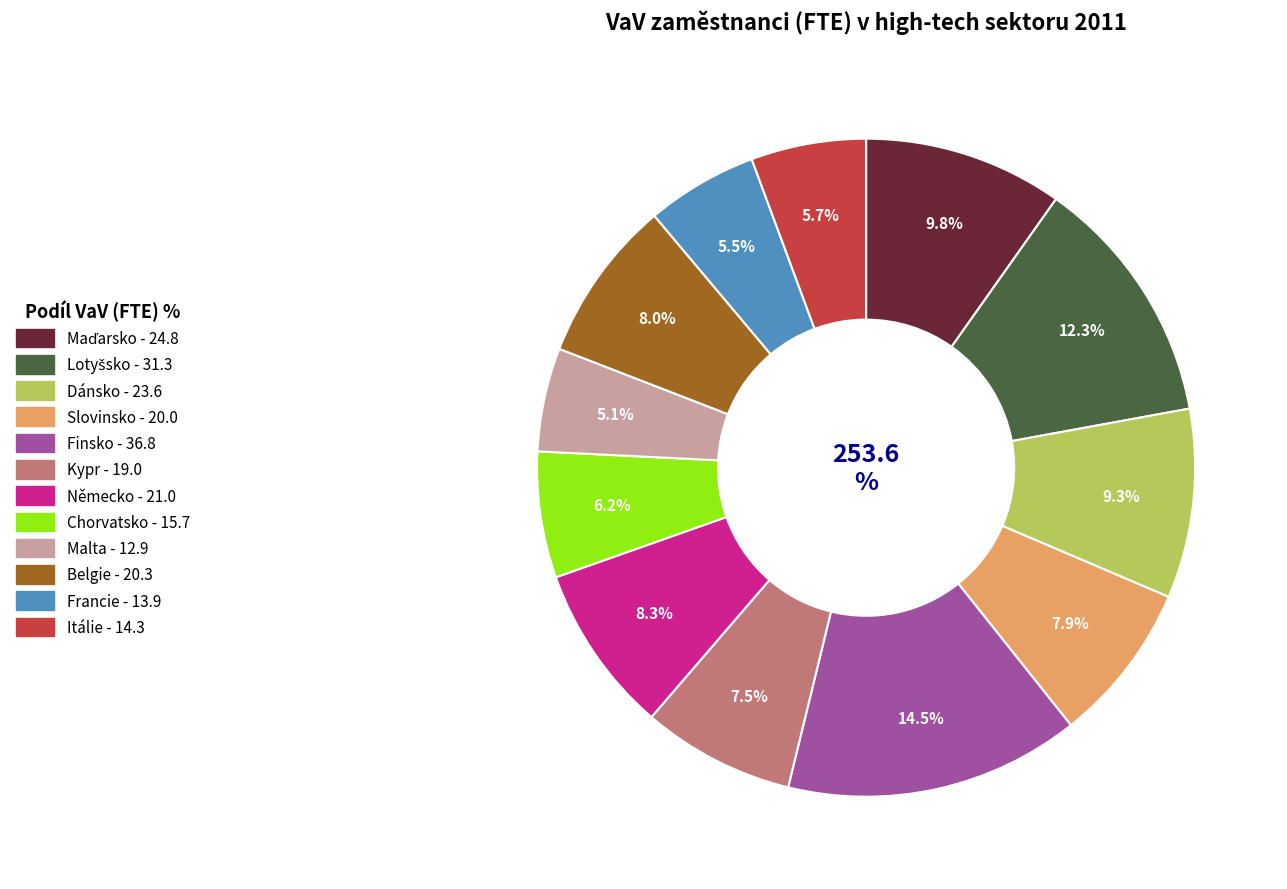

Does Slovinsko represent more than half of the total?

No